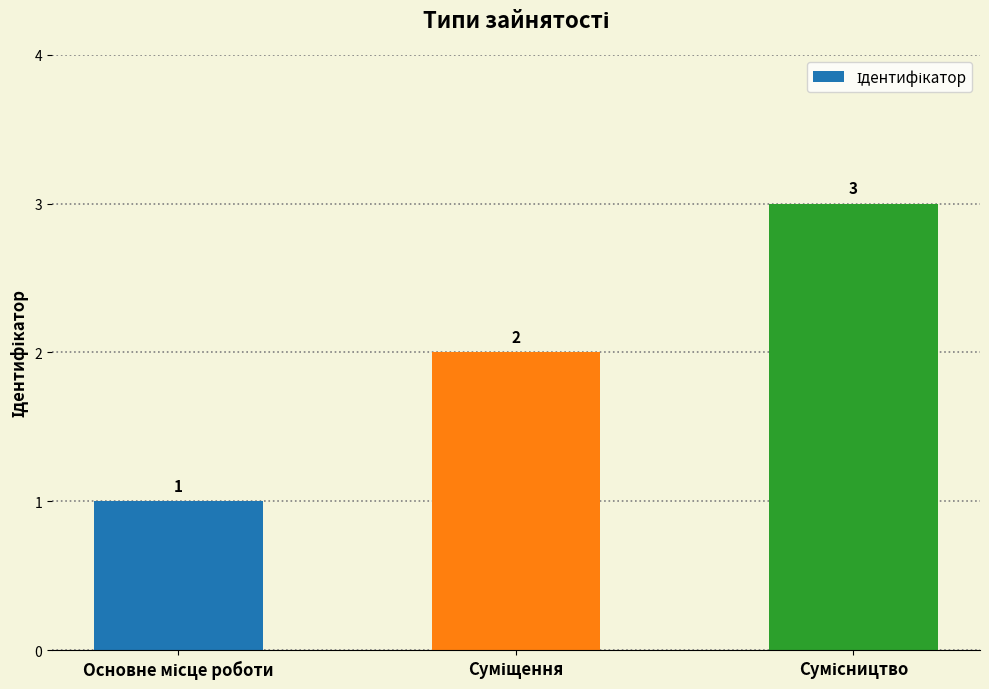

What is the value of the 1st bar from the left?

1